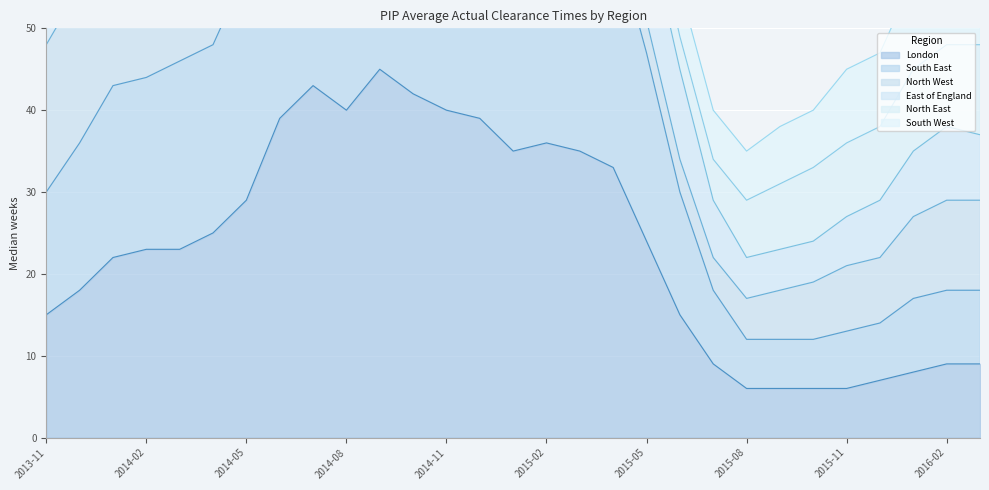

How many values in the South East series exceed 46?

14